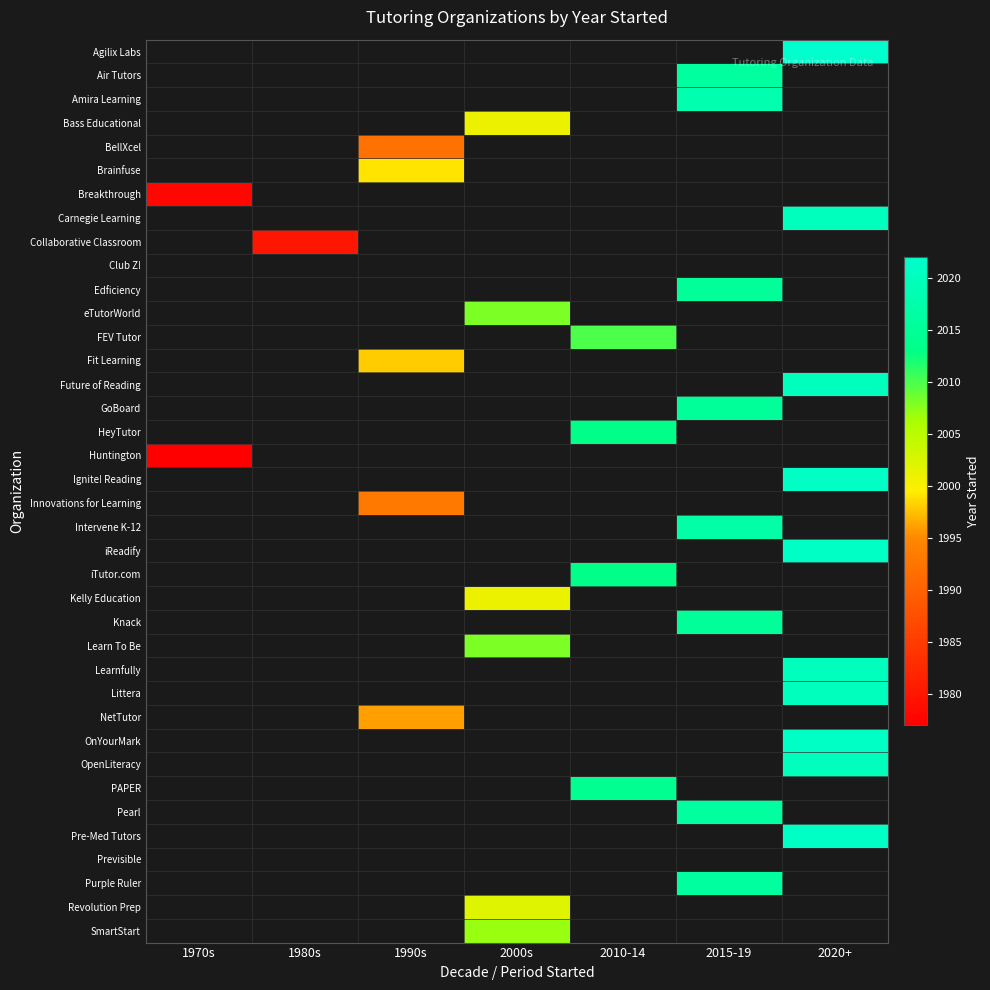

What is the maximum value shown in the chart?

2022.0